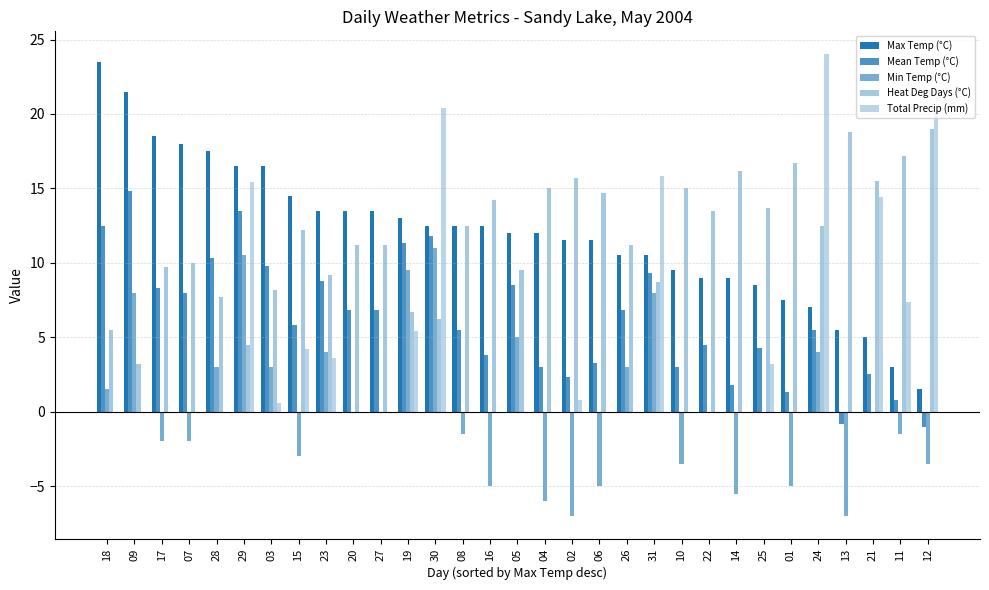

Does the chart contain stacked bars?

No